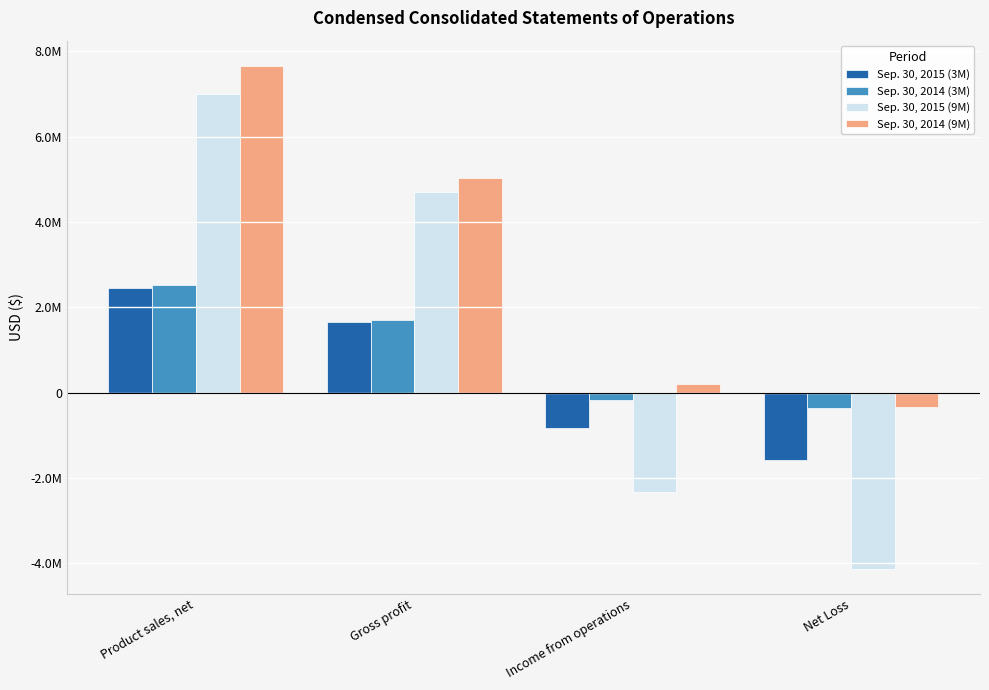

Does the chart contain any negative values?

Yes